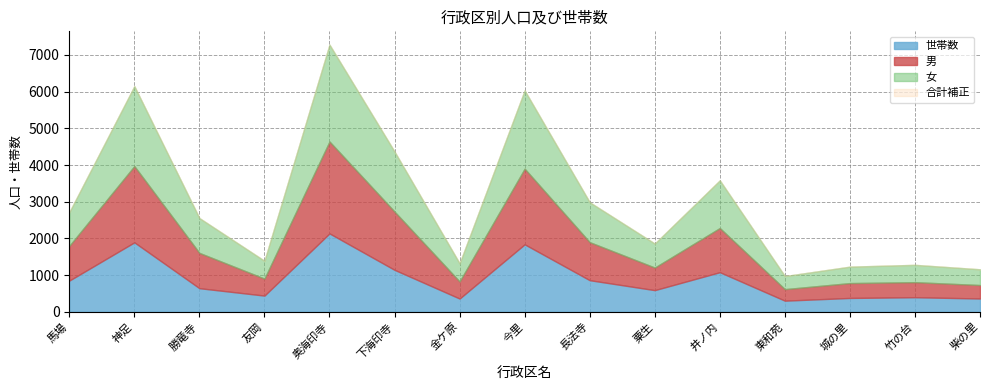

True or false: 世帯数 and 女 intersect in this chart.

False